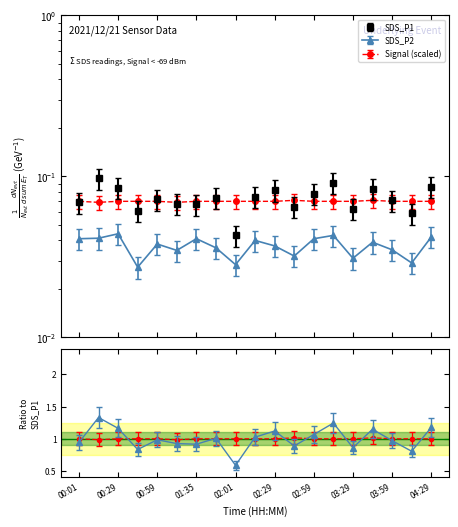

Which has a higher value, 02:16 or 00:44?

02:16